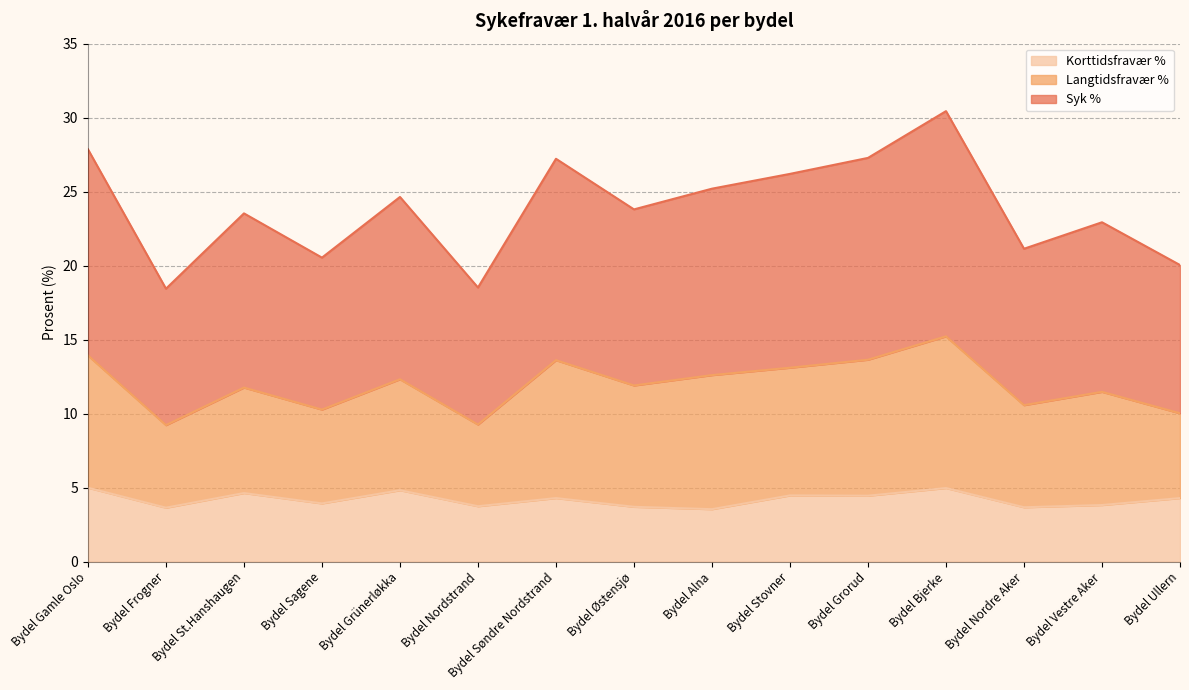

What position from the right is Bydel Nordre Aker?

3